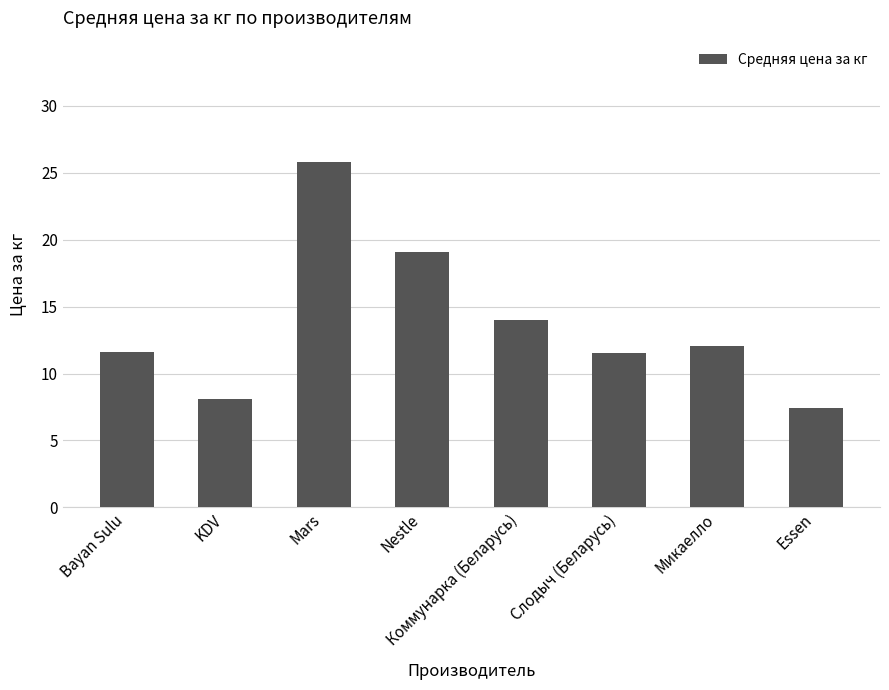

The value at Essen is 5.2. True or false?

False